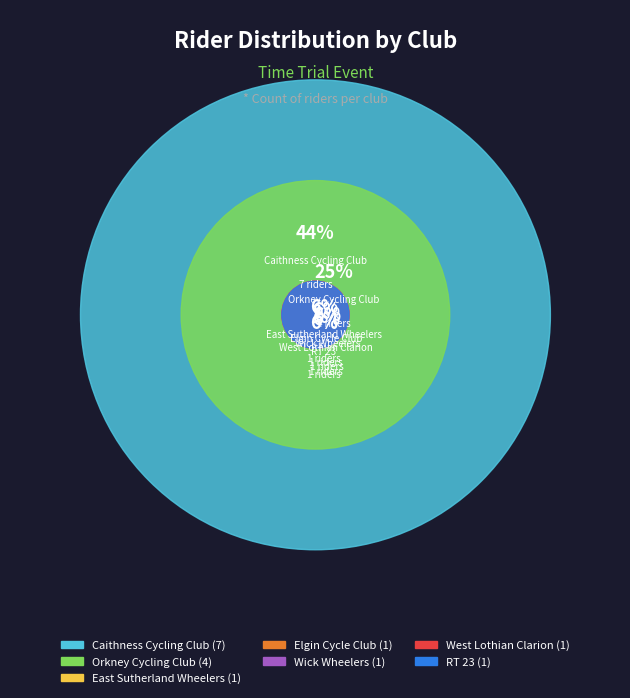

True or false: Elgin Cycle Club accounts for 15% of the total.

False